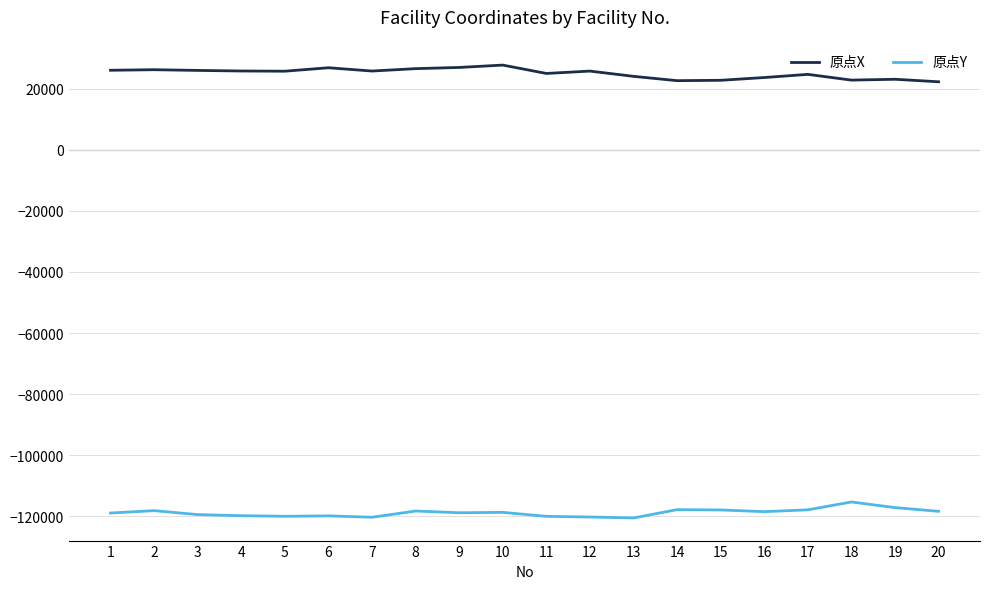

At 6, list the series in order from largest to smallest.

原点X, 原点Y